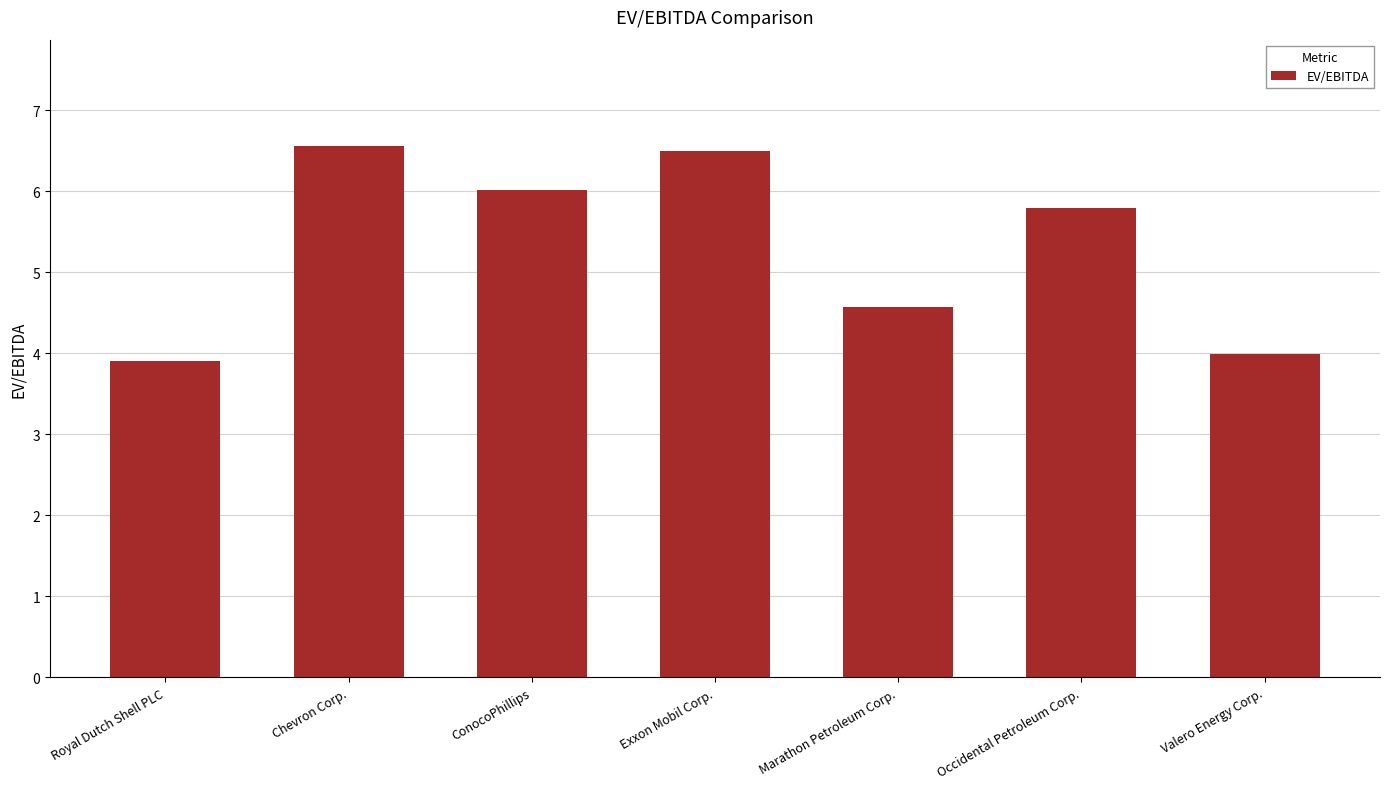

Reading left to right, what are all the values shown in this chart?

Royal Dutch Shell PLC=3.9	Chevron Corp.=6.6	ConocoPhillips=6.0	Exxon Mobil Corp.=6.5	Marathon Petroleum Corp.=4.6	Occidental Petroleum Corp.=5.8	Valero Energy Corp.=4.0